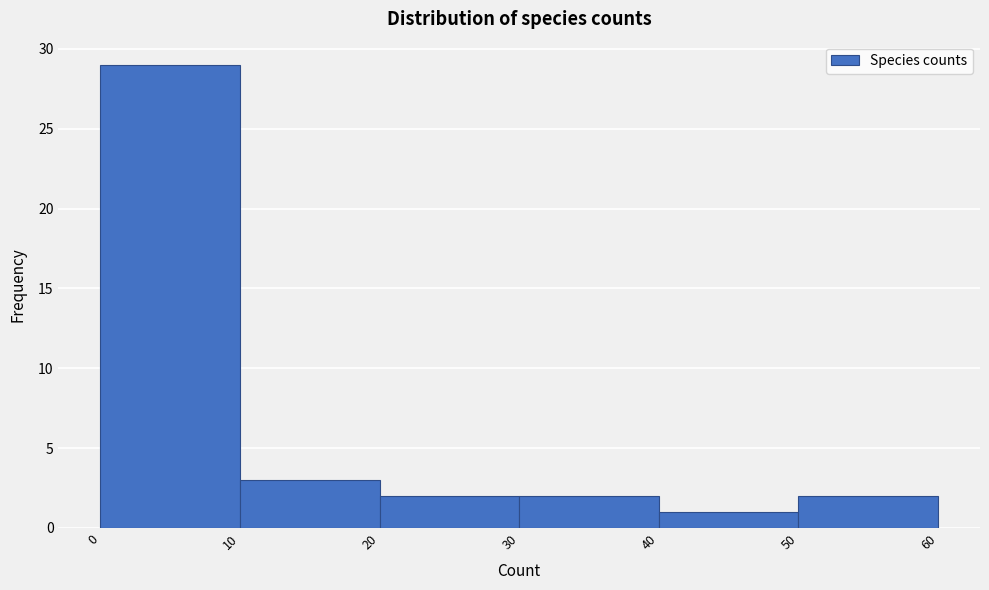

Reading left to right, list every bar in this chart as the range it spans on the x-axis followed by its height. The values are not printed on the chart, so give them approximately, as read against the axis.

0 to 10: 29
10 to 20: 3
20 to 30: 2
30 to 40: 2
40 to 50: 1
50 to 60: 2